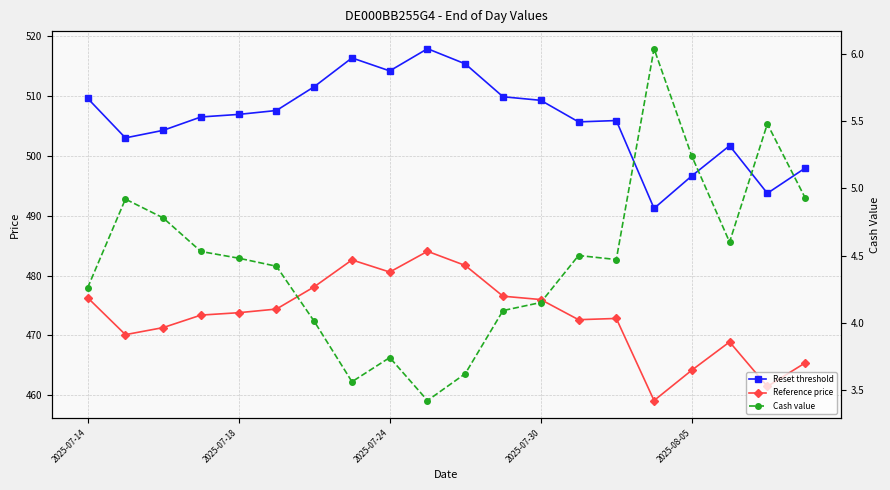

Does the chart have visible grid lines?

Yes